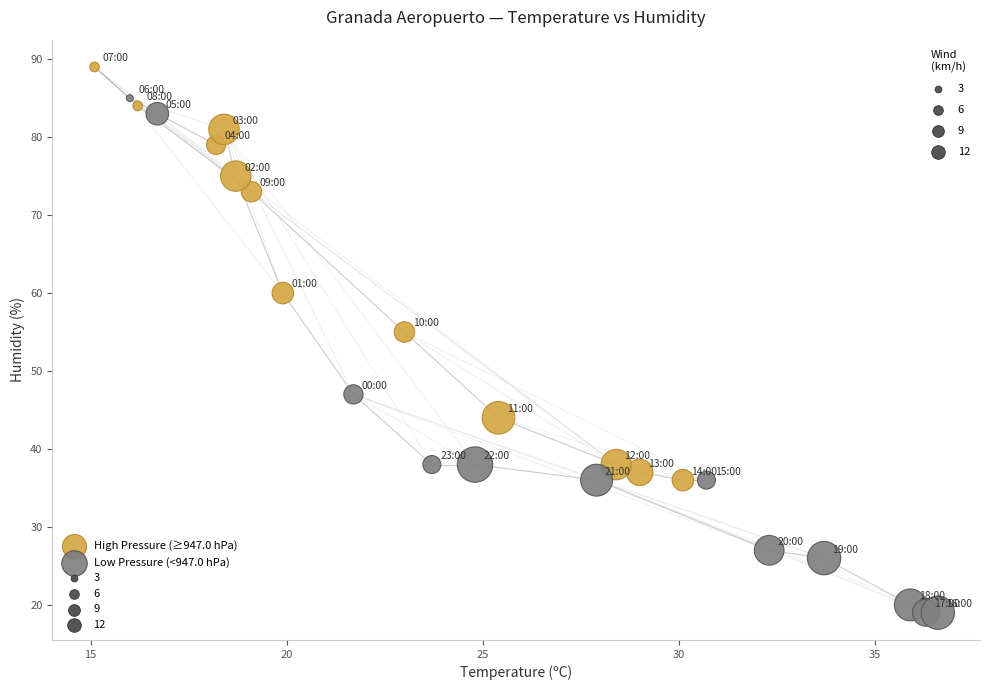

Which series has the widest spread of Y values?

Low Pressure (<947.0 hPa)